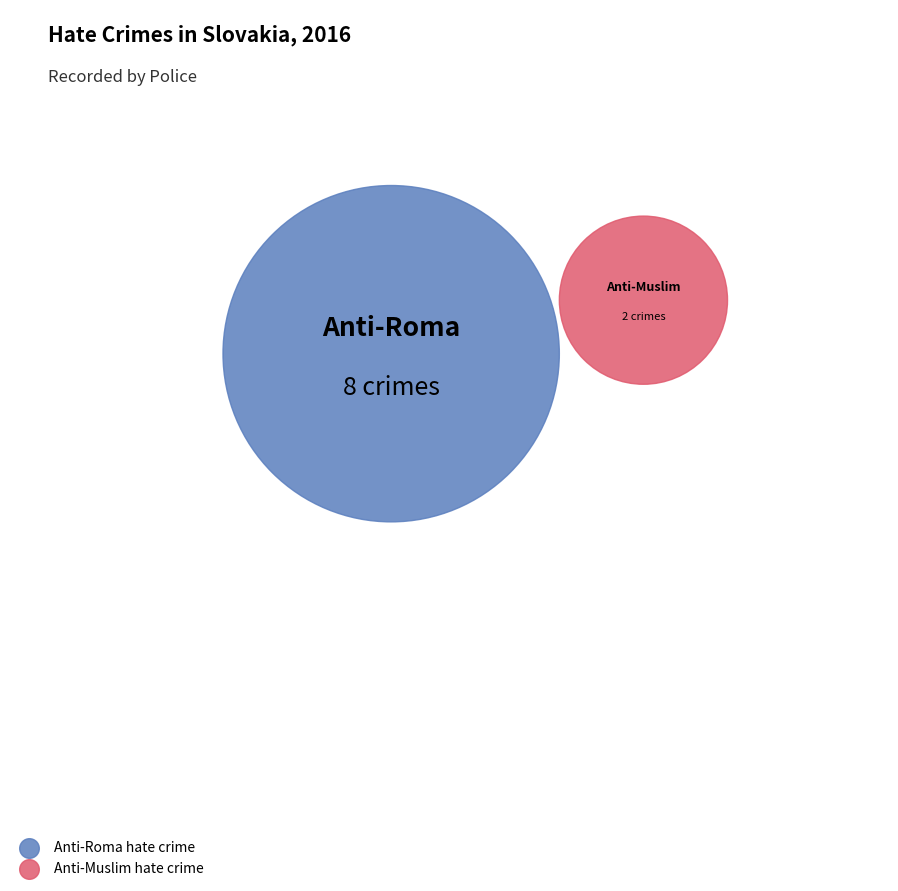

Is it true that Anti-Muslim hate crime is 20% of the pie?

True